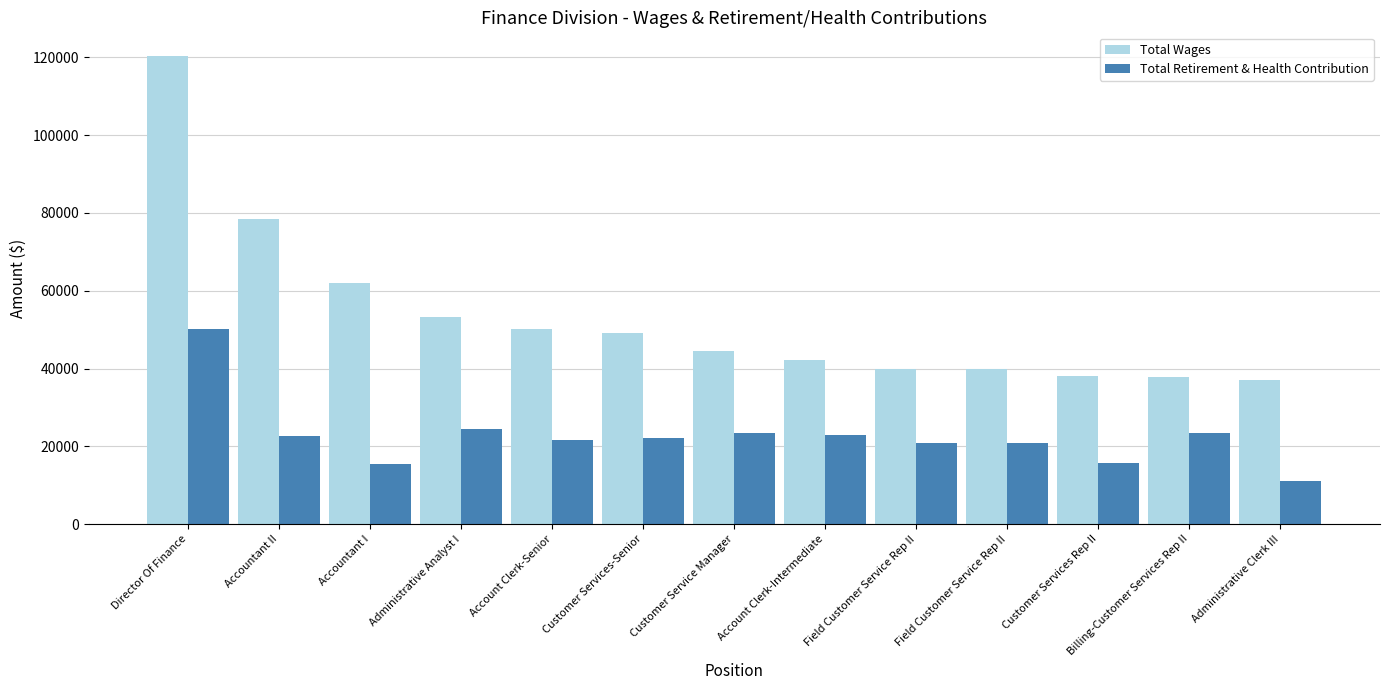

Is the value of Total Retirement & Health Contribution at Accountant I greater than the value of Total Wages at Field Customer Service Rep II?

No